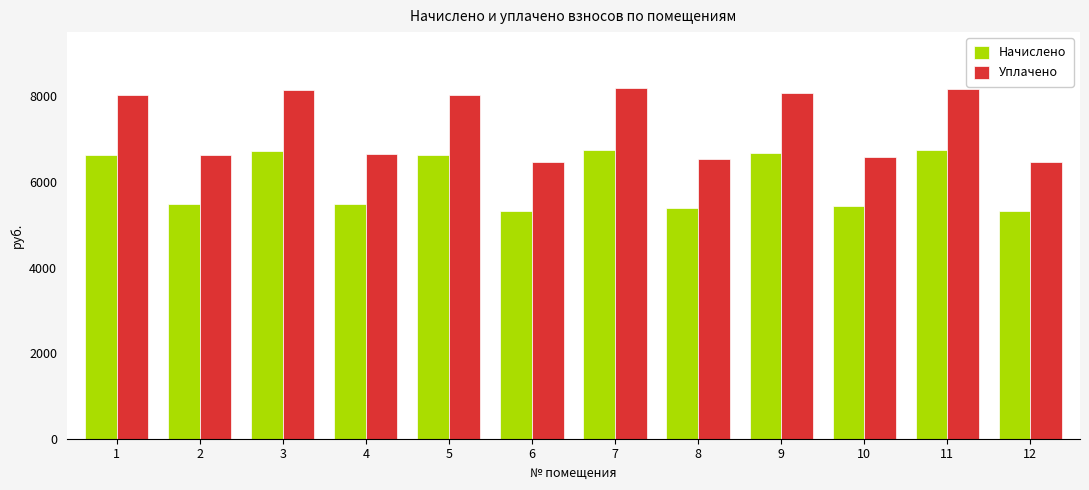

What is the minimum value shown in the chart?

5329.9